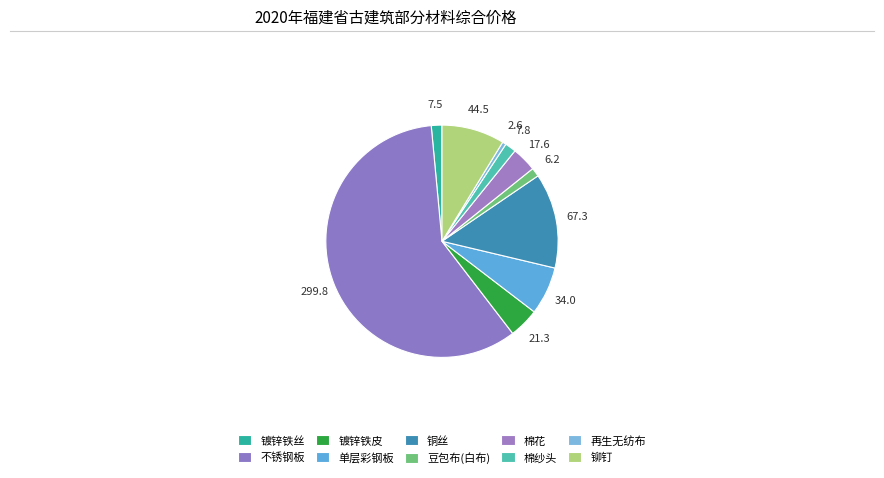

Combined, do 镀锌铁丝 and 棉花 account for over 50%?

No